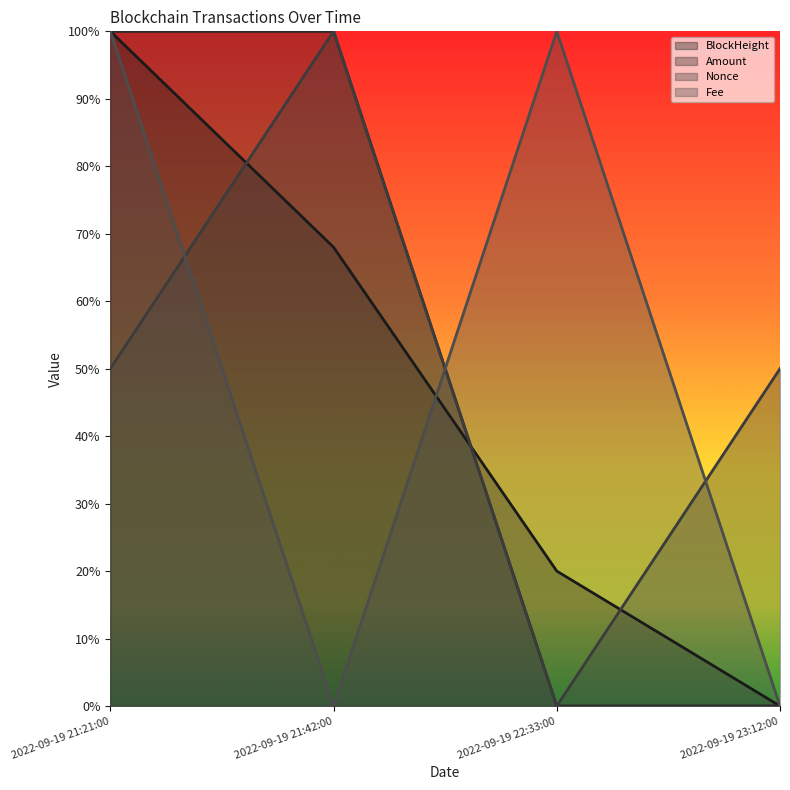

Reading left to right, what are all the values shown in this chart?

BlockHeight: 2022-09-19 21:21:00=1.0	2022-09-19 21:42:00=0.7	2022-09-19 22:33:00=0.2	2022-09-19 23:12:00=0.0
Amount: 2022-09-19 21:21:00=1.0	2022-09-19 21:42:00=1.0	2022-09-19 22:33:00=0.0	2022-09-19 23:12:00=0.0
Nonce: 2022-09-19 21:21:00=0.5	2022-09-19 21:42:00=1.0	2022-09-19 22:33:00=0.0	2022-09-19 23:12:00=0.5
Fee: 2022-09-19 21:21:00=1.0	2022-09-19 21:42:00=0.0	2022-09-19 22:33:00=1.0	2022-09-19 23:12:00=0.0